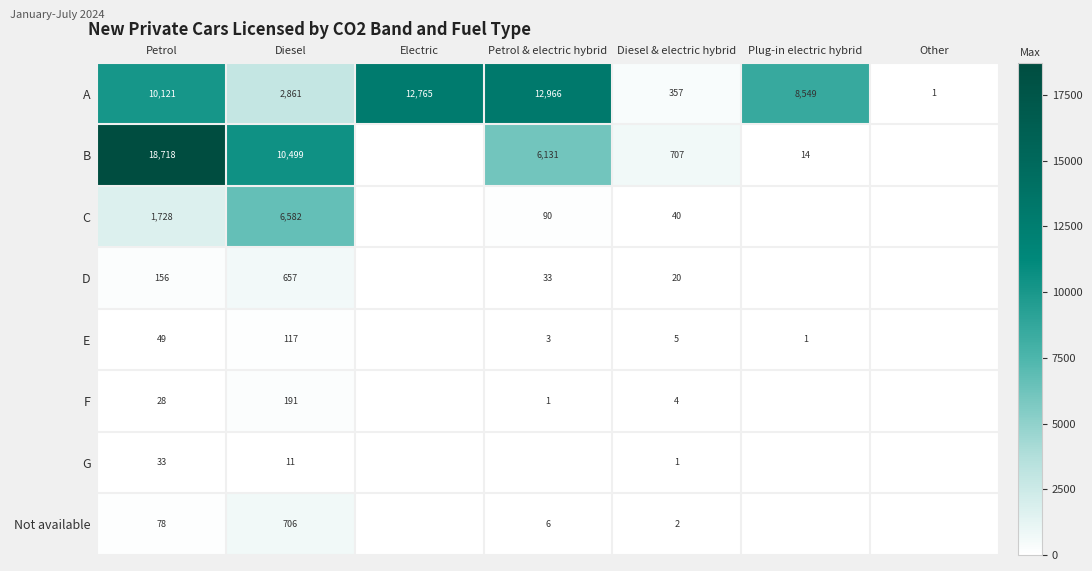

What is the sum of the A values at Petrol & electric hybrid and Diesel?

15827